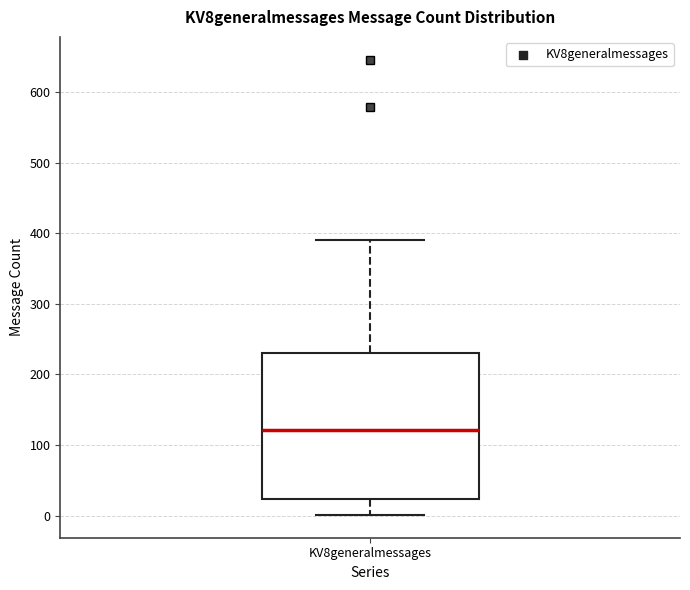

Transcribe this box plot: give where the median line is, the range the box spans, and where the two whiskers end, as read against the y-axis. The values are not printed on the chart, so give them approximately, as read against the axis.

median 120, box 20 to 230, whiskers 0 to 390